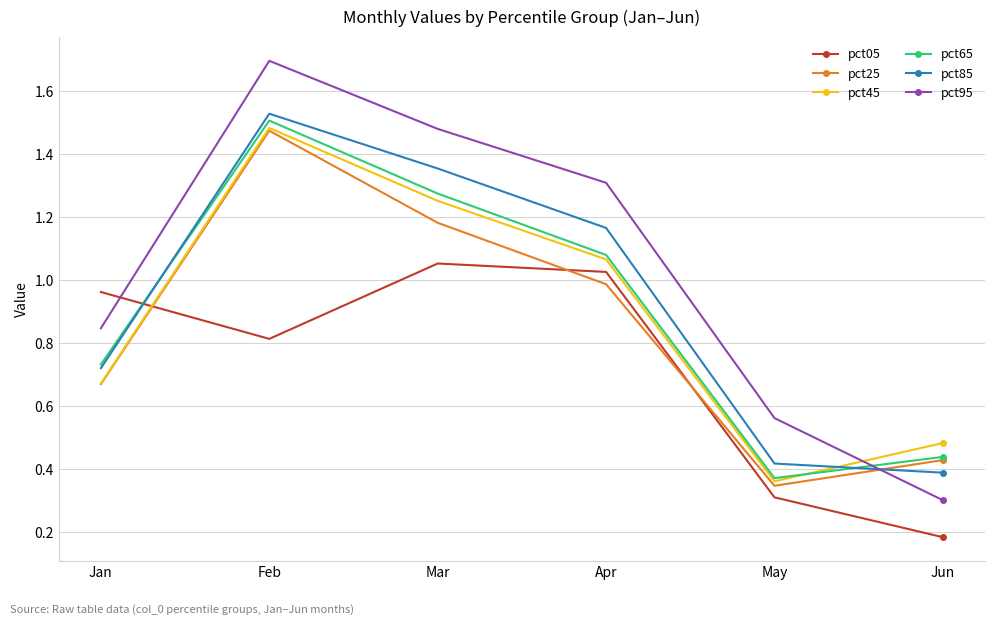

At which category is the sum across all series the highest?

Feb